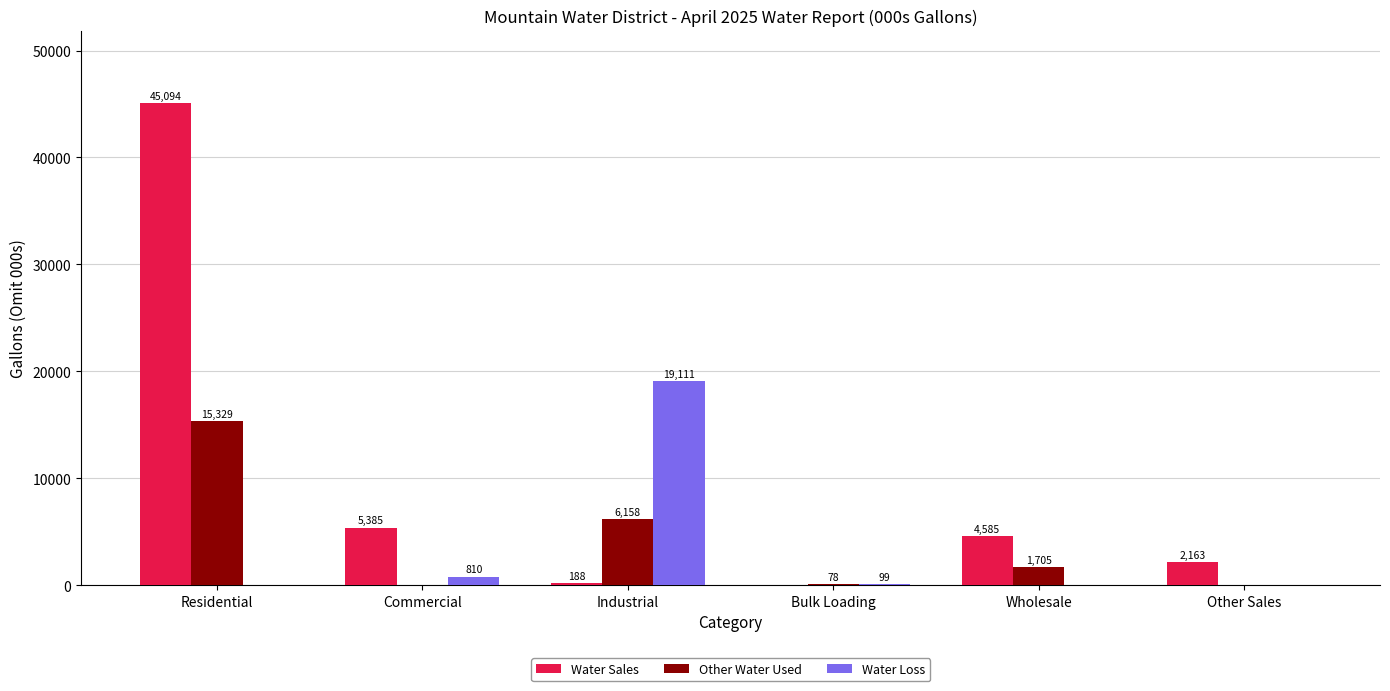

How many data points does each series have?

6